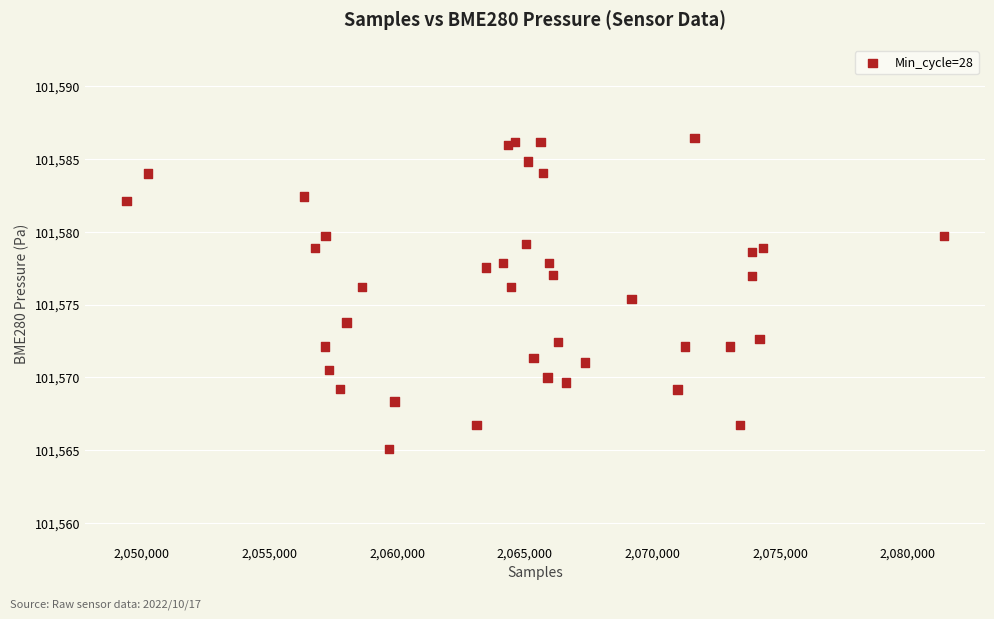

What Y value in the scatter plot is closest to 101575?

101575.4